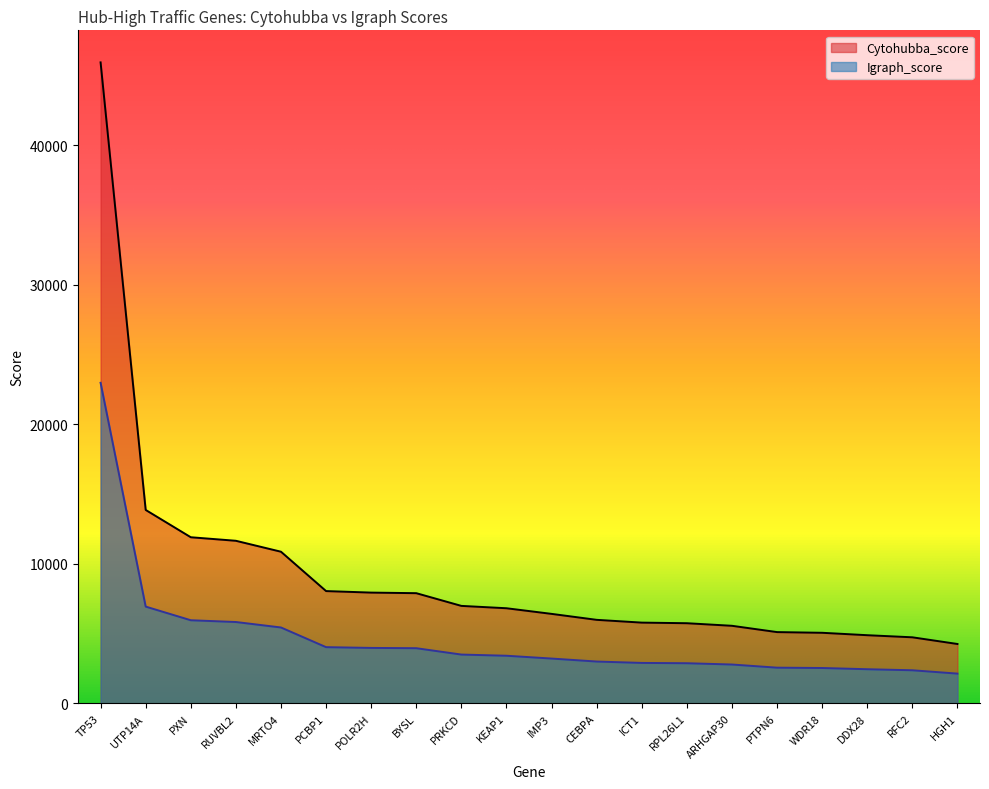

Rank the series by their average value, from lowest to highest.

Igraph_score, Cytohubba_score